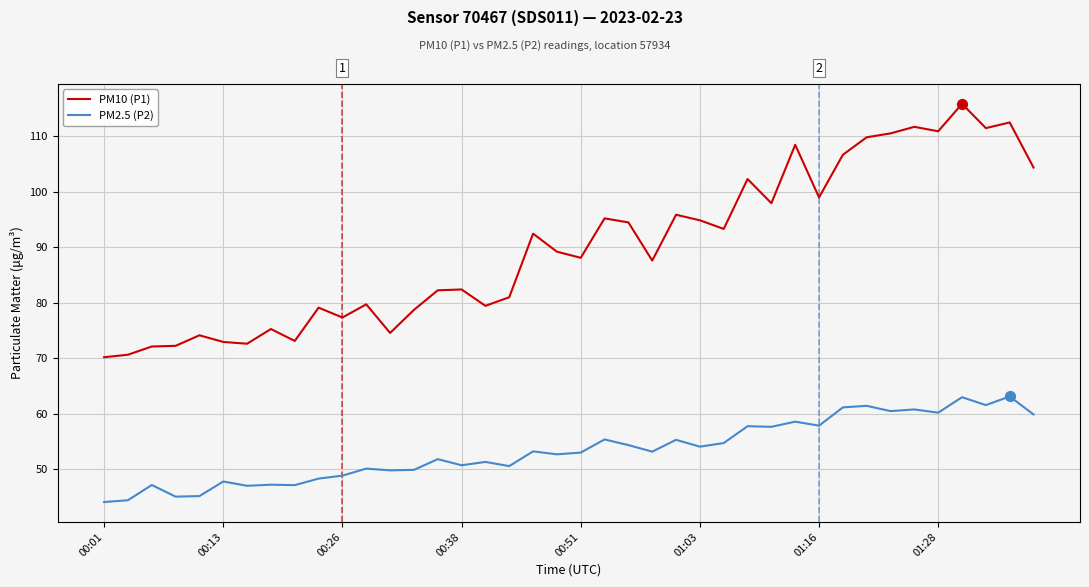

Which series has the largest range (max minus min)?

PM10 (P1)